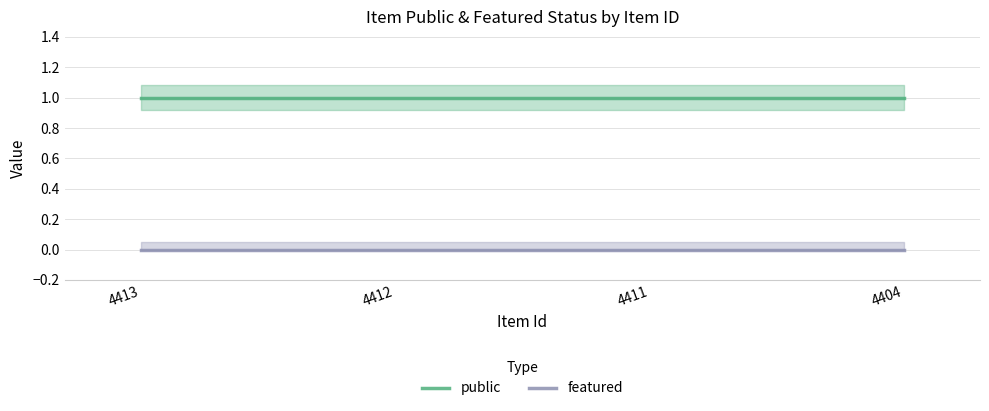

Reading right to left, extract all data points from this chart.

public: 4404=1	4411=1	4412=1	4413=1
featured: 4404=0	4411=0	4412=0	4413=0